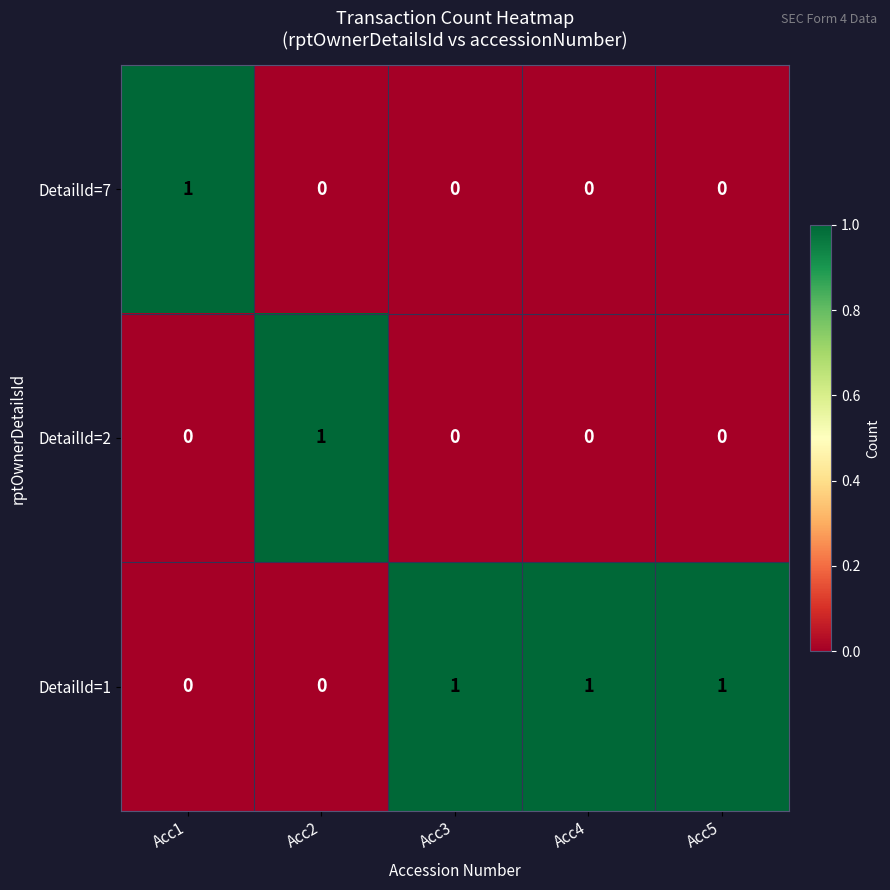

How many DetailId=1 values are between 0 and 1?

5